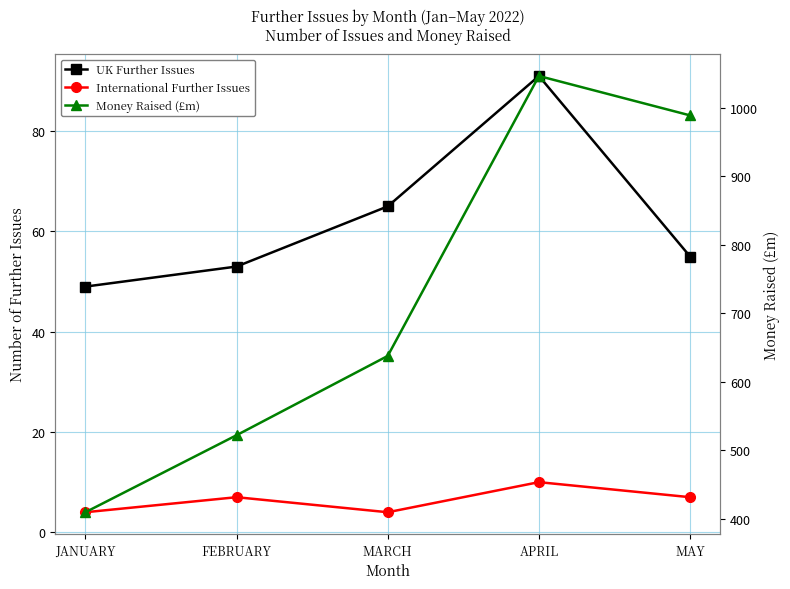

List the labels in order of International Further Issues value, smallest first.

JANUARY, MARCH, FEBRUARY, MAY, APRIL